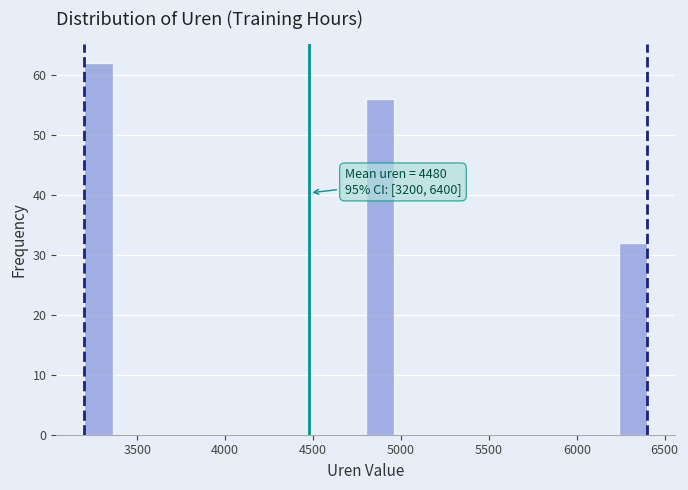

Read against the x-axis, roughly where is the centre of the tallest bar?

3300